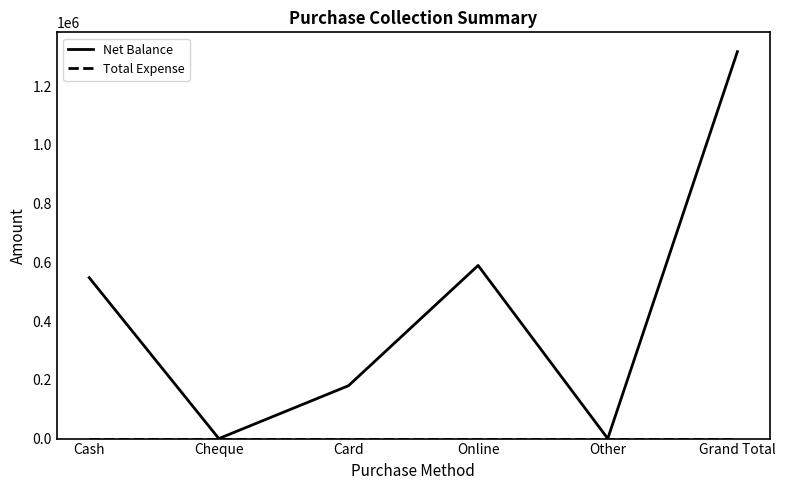

The Net Balance series shows 0 at Other. True or false?

True